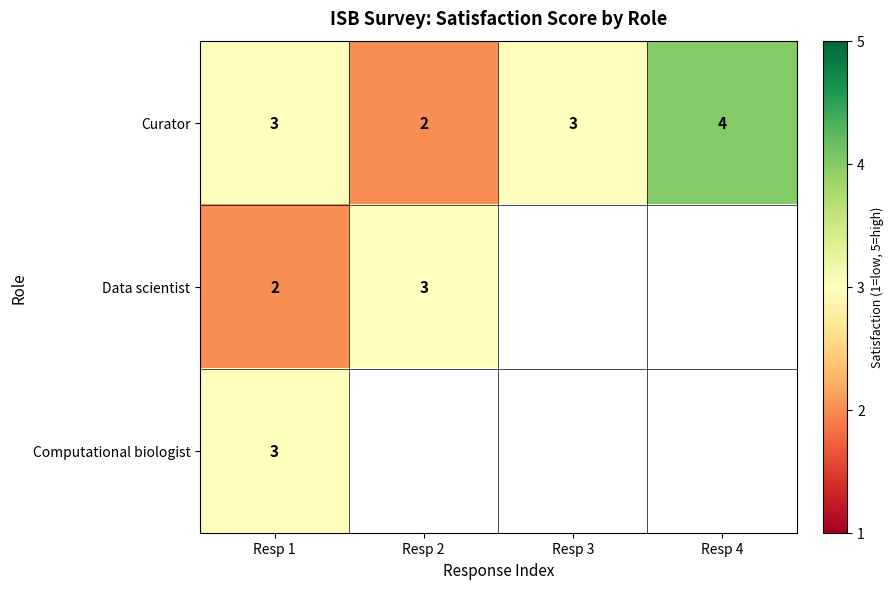

At which label does Curator reach its minimum?

Resp 2